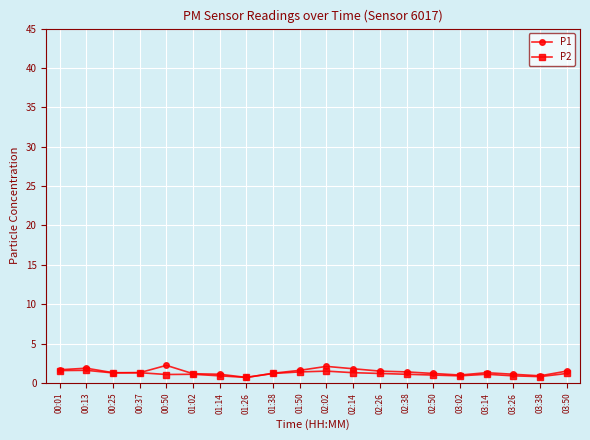

The value of P1 at 03:50 is 1.5. True or false?

True